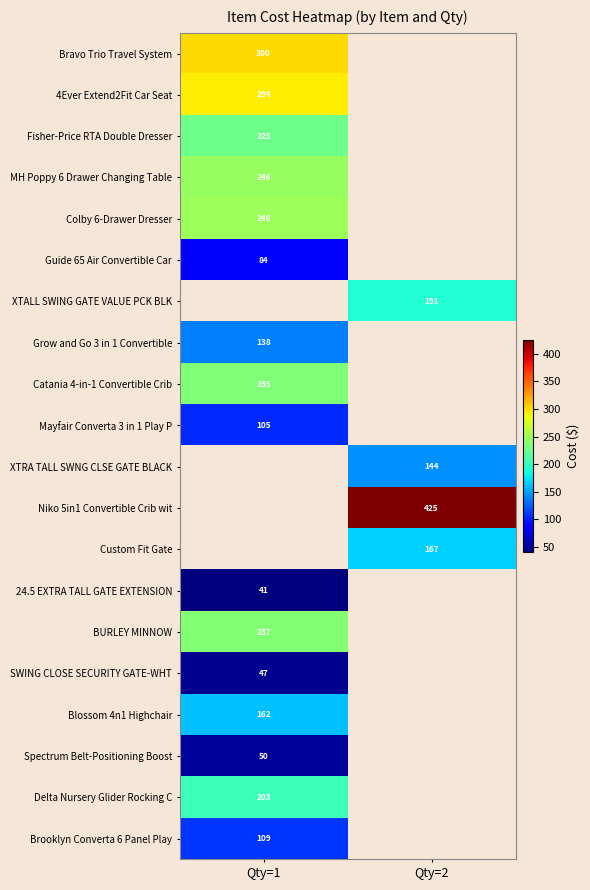

What is the smallest value displayed?

40.7